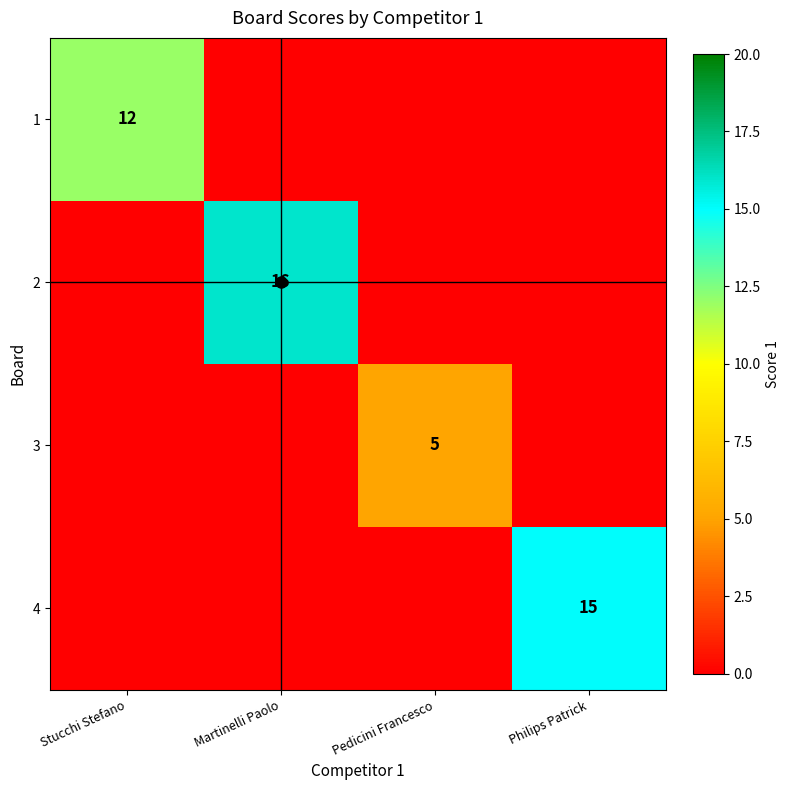

Is it true that 1 equals 19 at Stucchi Stefano?

False